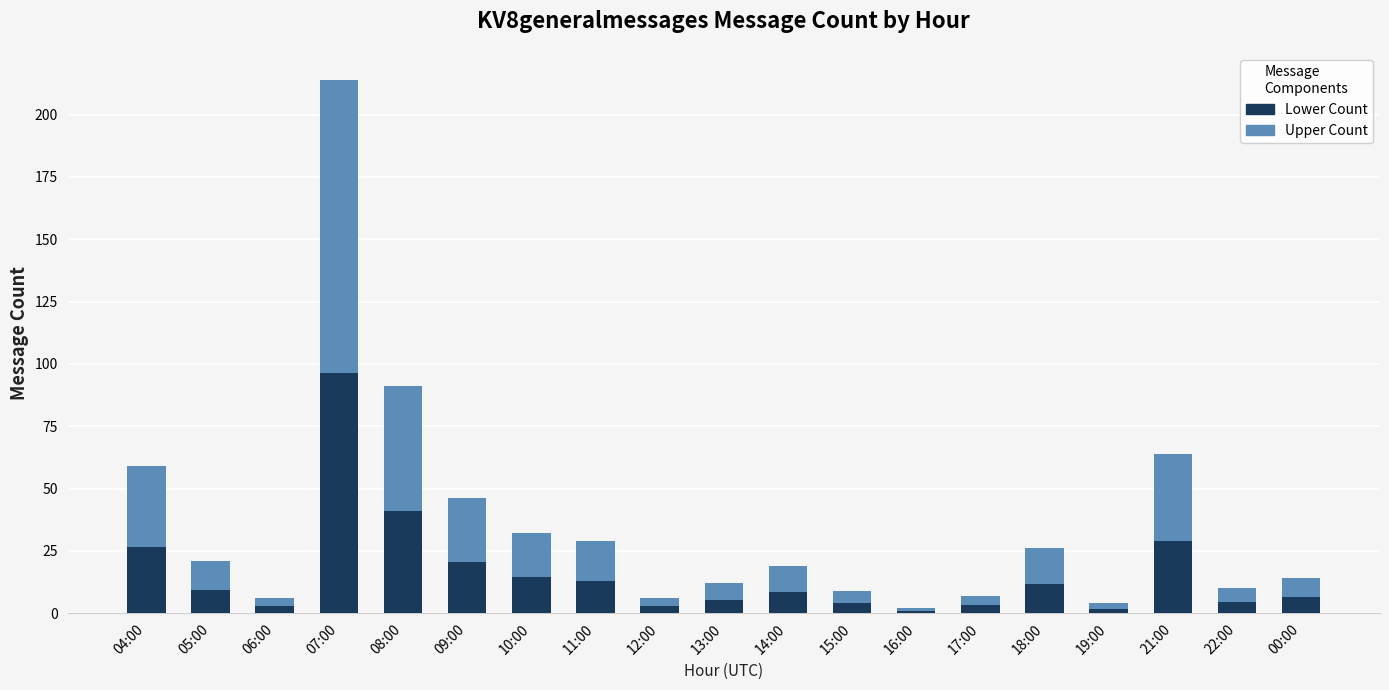

What is the average value of the Lower Count series?

15.9